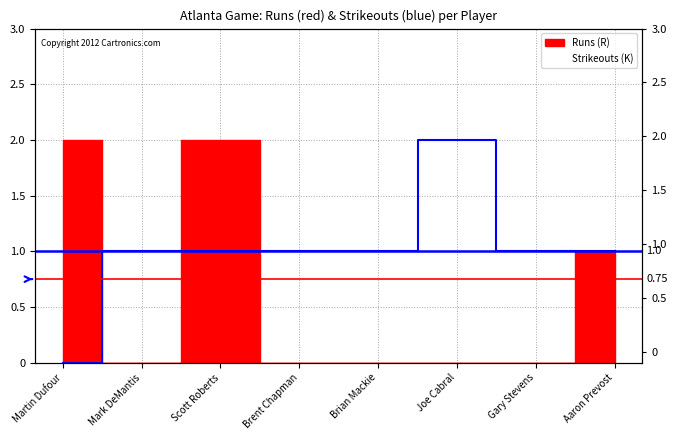

The value at Brent Chapman is 0. True or false?

False